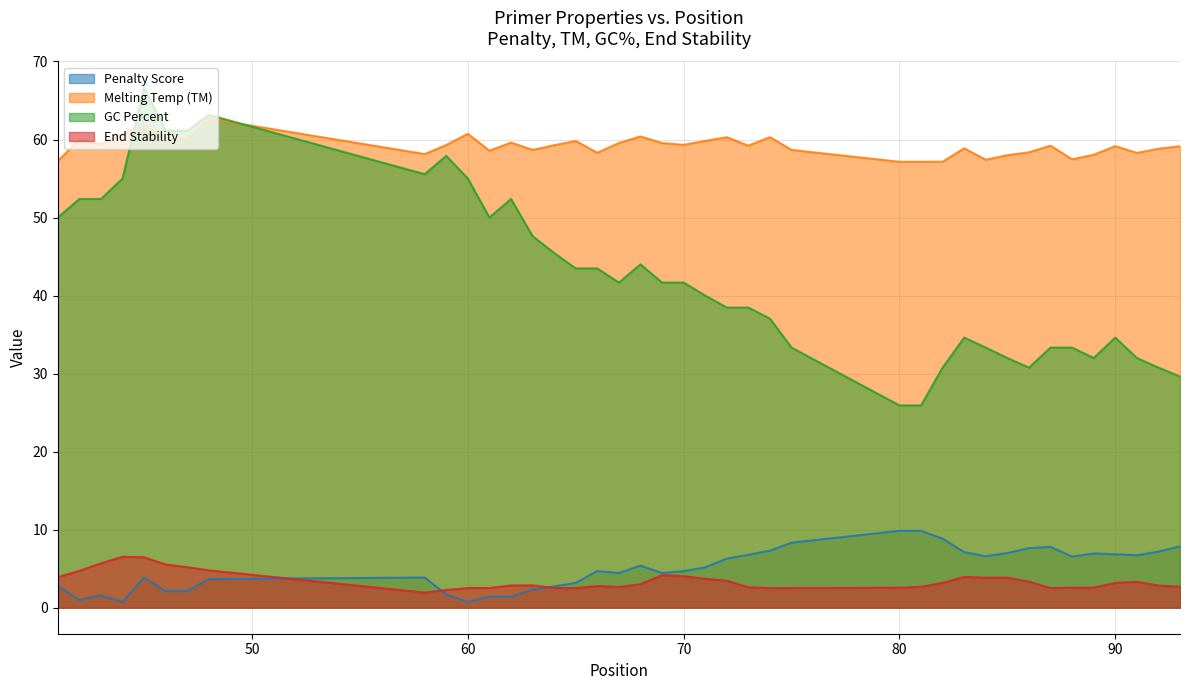

What are all the series names shown in the legend?

Penalty Score, Melting Temp (TM), GC Percent, End Stability